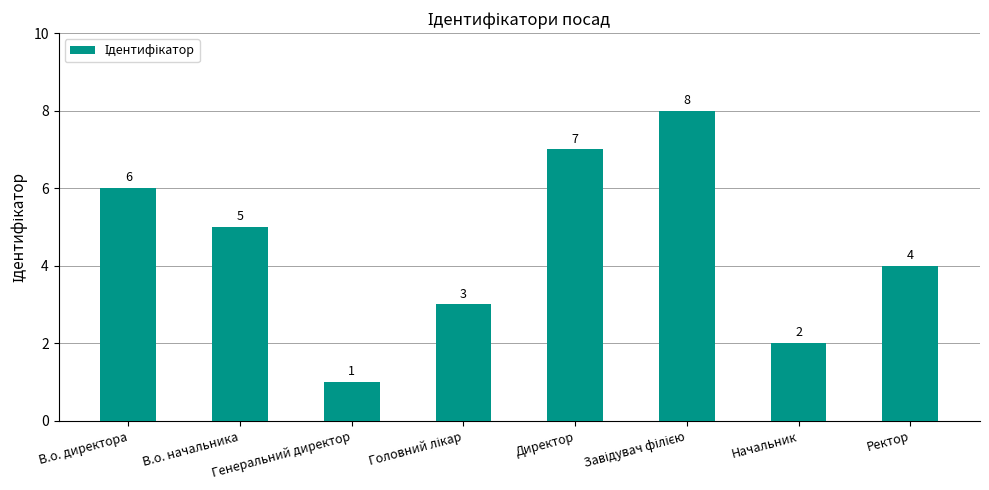

How many values are between 3 and 7?

5